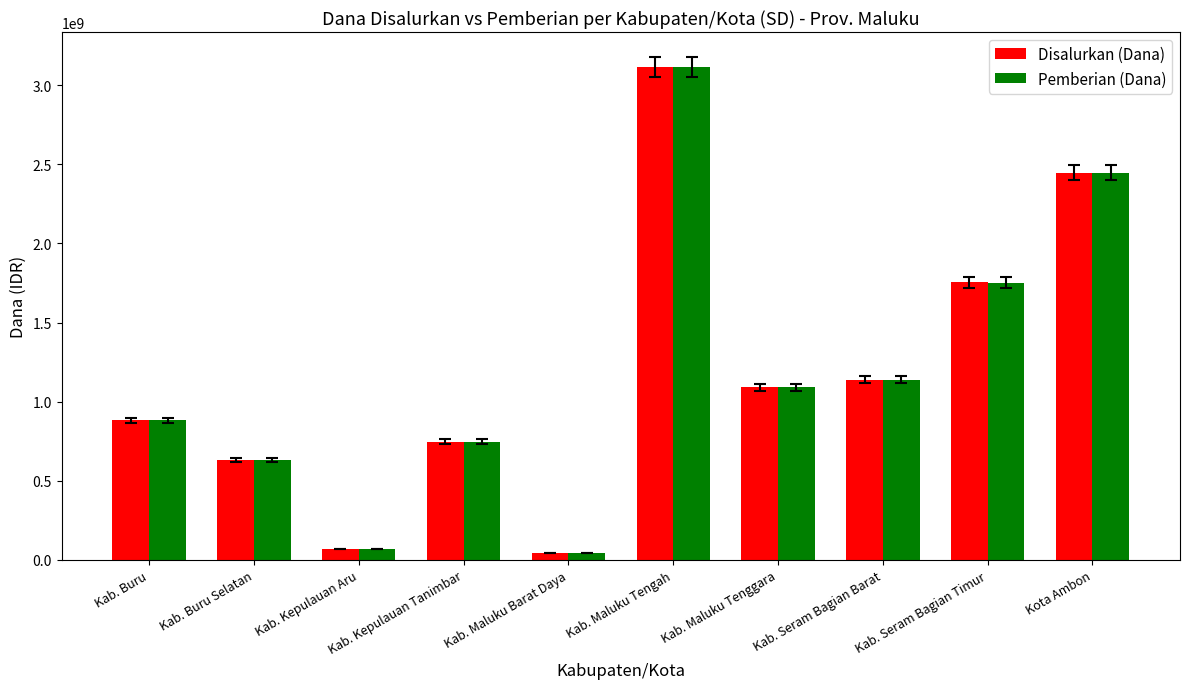

What is the difference between the Pemberian (Dana) values at Kab. Maluku Tenggara and Kab. Buru Selatan?

459225000